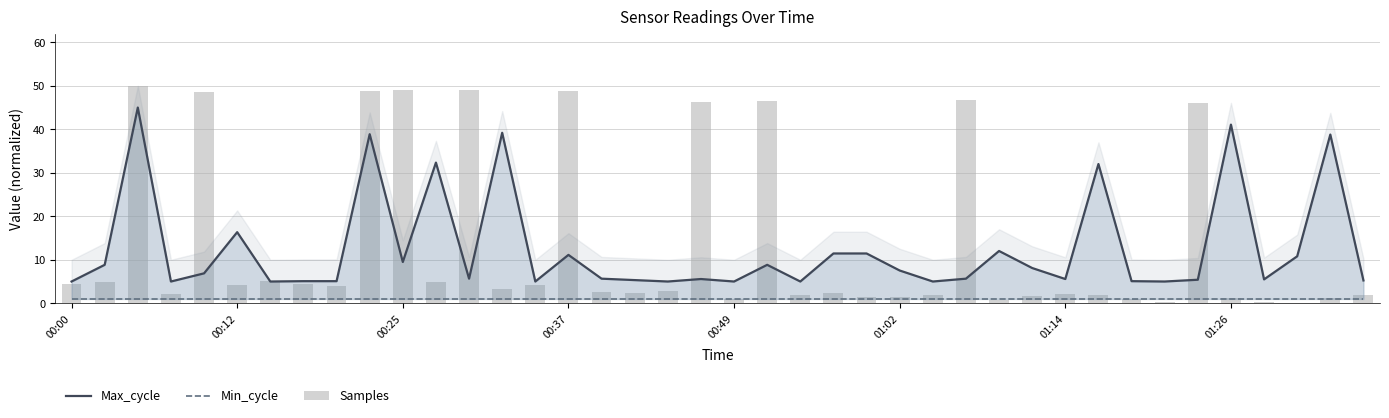

Is it true that Min_cycle equals 1.5 at 01:26?

False